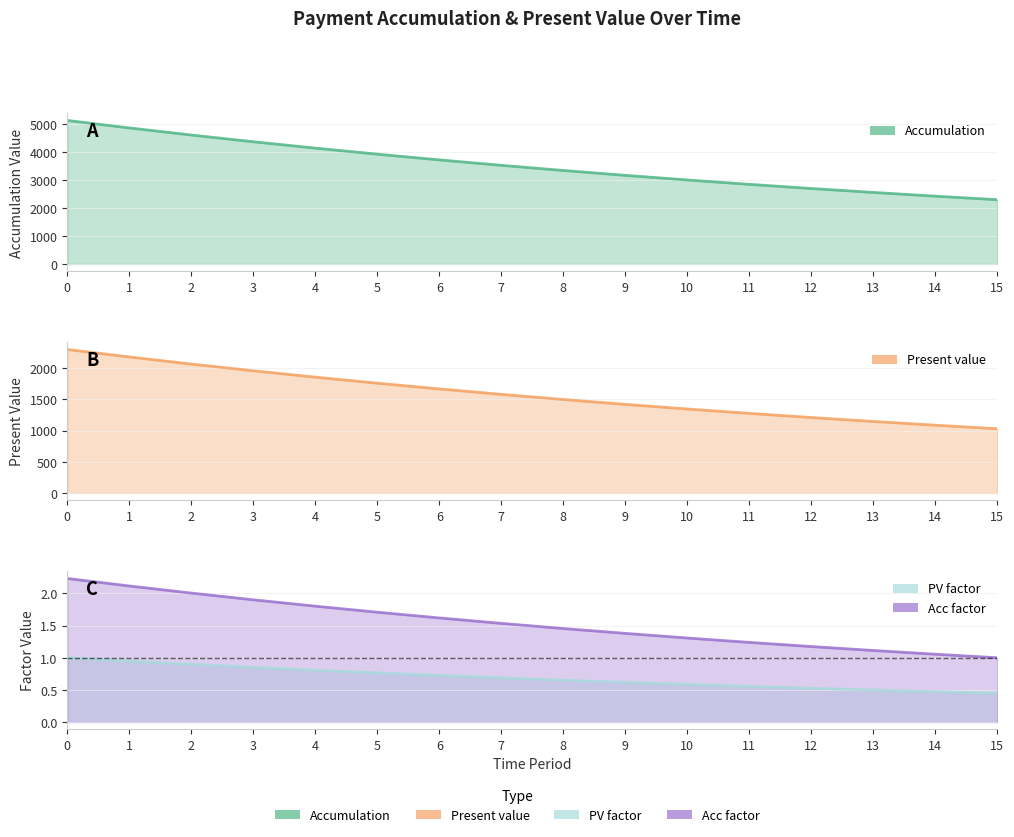

The value of Acc factor at 9 is 1.8. True or false?

False